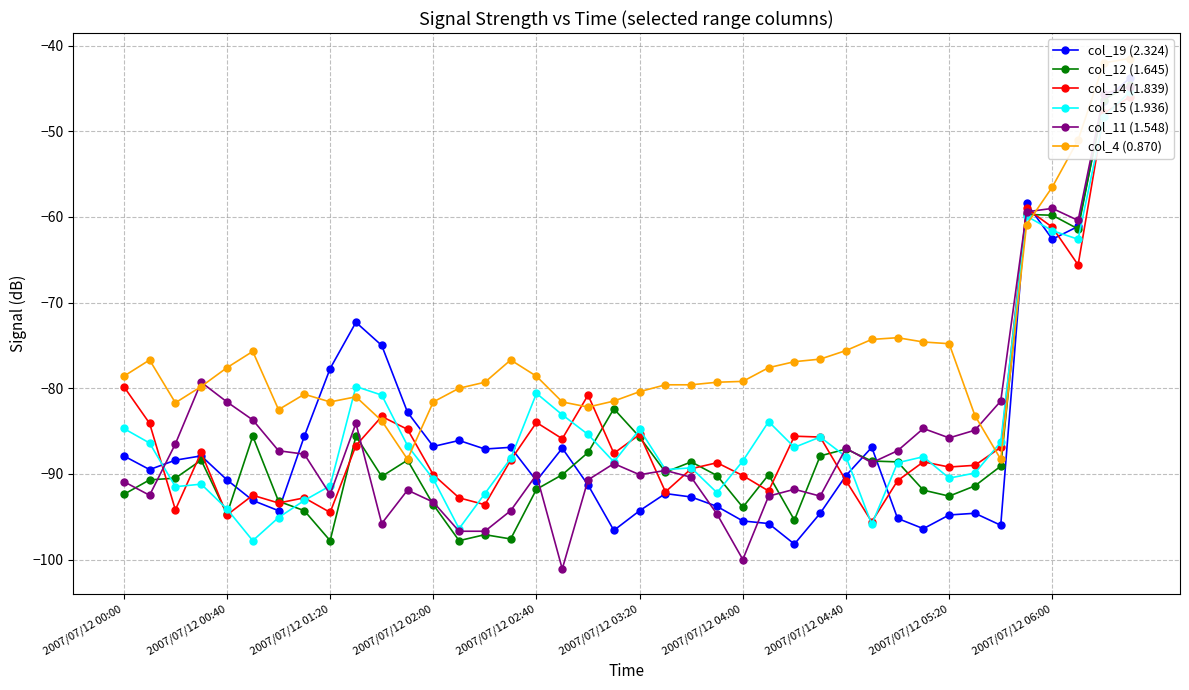

Read the col_4 (0.870) value at 39.

-41.5